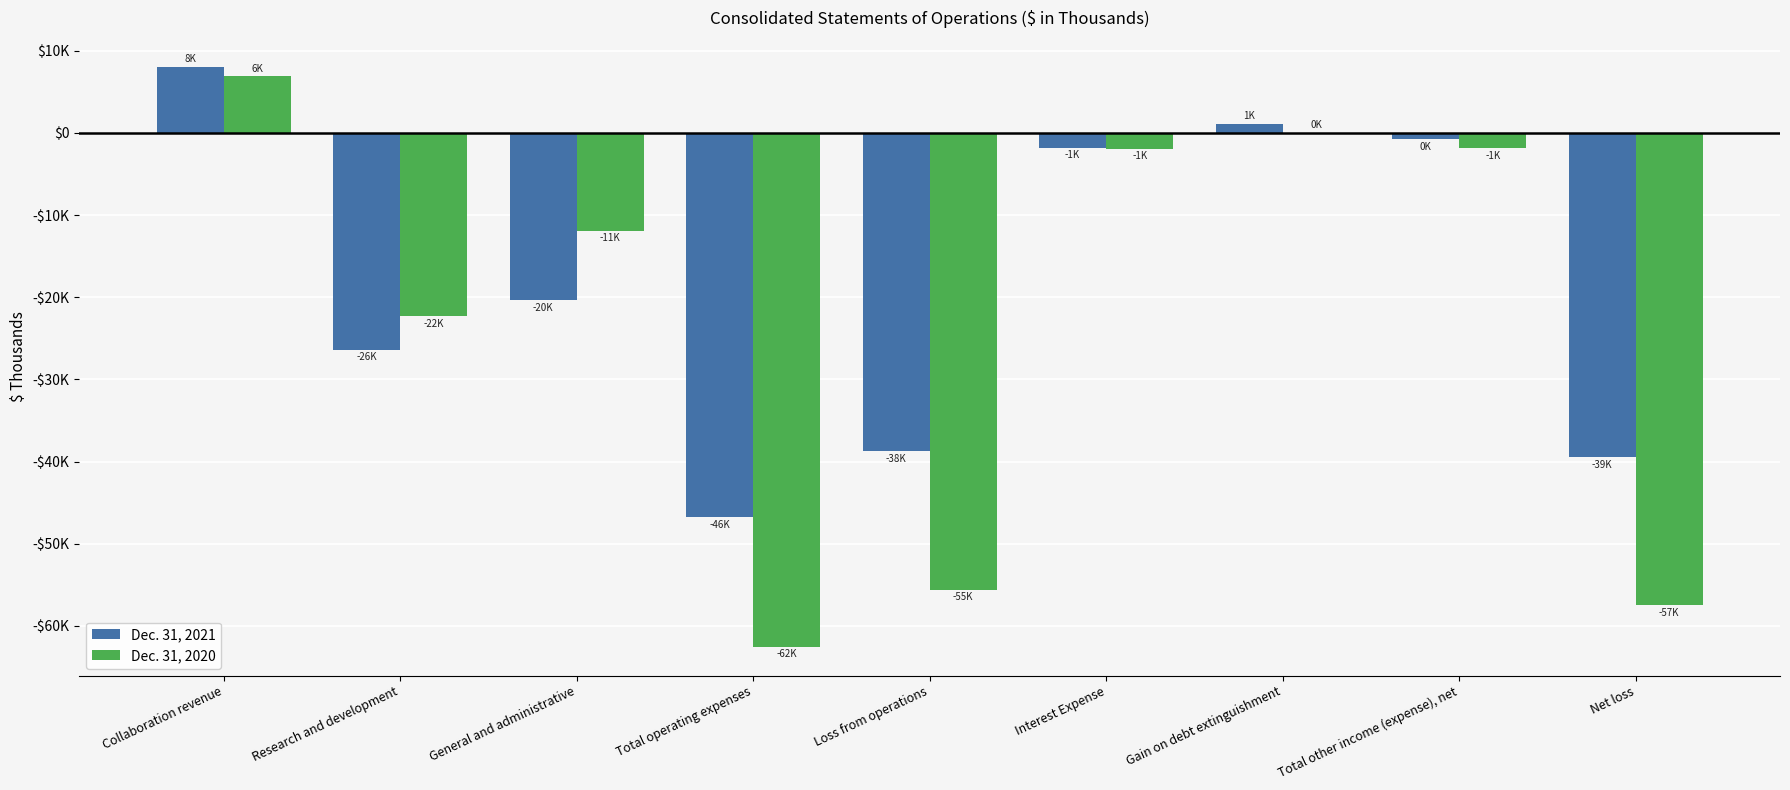

Reading left to right, extract all data points from this chart.

Dec. 31, 2021: Collaboration revenue=8044	Research and development=-26410	General and administrative=-20379	Total operating expenses=-46789	Loss from operations=-38745	Interest Expense=-1817	Gain on debt extinguishment=1134	Total other income (expense), net=-758	Net loss=-39503
Dec. 31, 2020: Collaboration revenue=6896	Research and development=-22310	General and administrative=-11881	Total operating expenses=-62527	Loss from operations=-55631	Interest Expense=-1900	Gain on debt extinguishment=0	Total other income (expense), net=-1856	Net loss=-57487